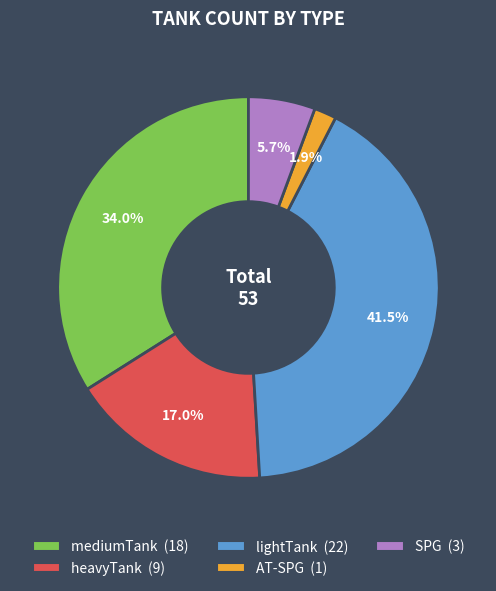

To the nearest percent, what portion does heavyTank represent?

17%